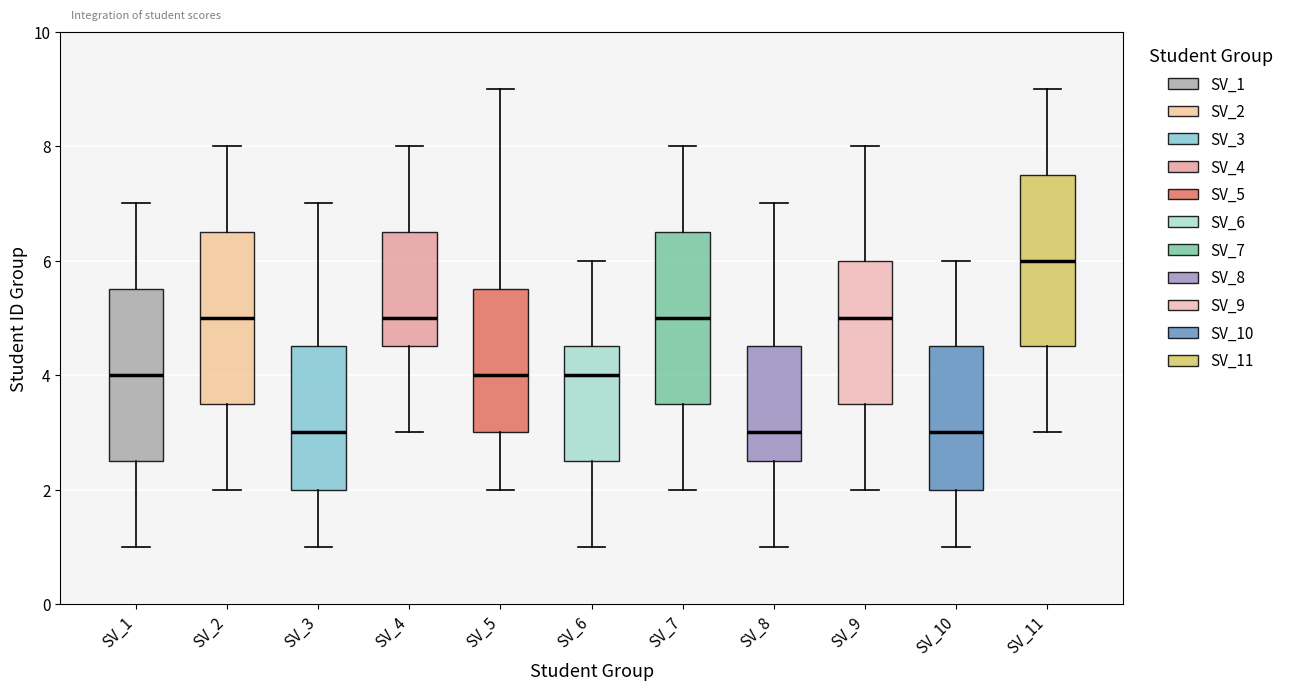

Which box's median line is the highest?

SV_11